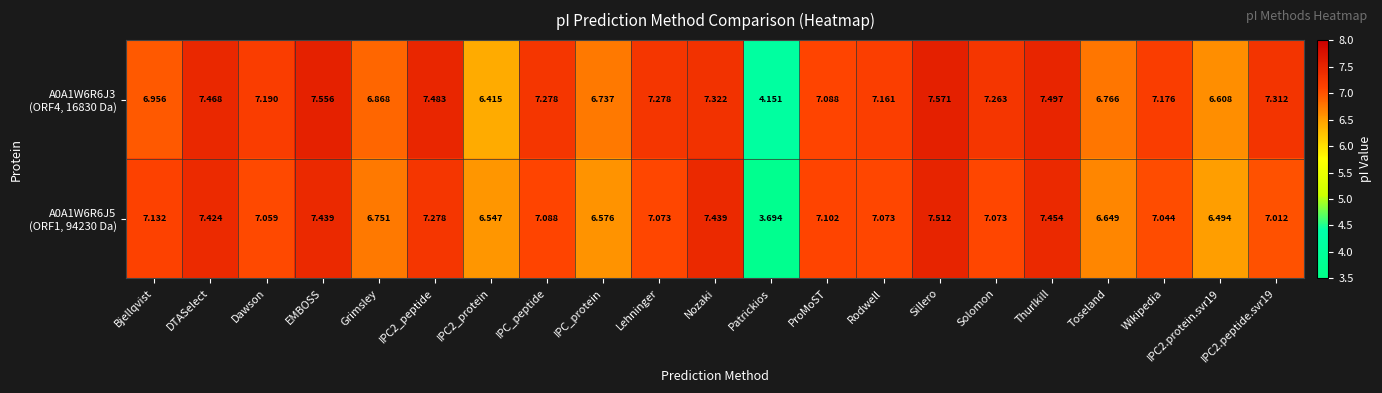

Which category has the highest value across all series?

Sillero